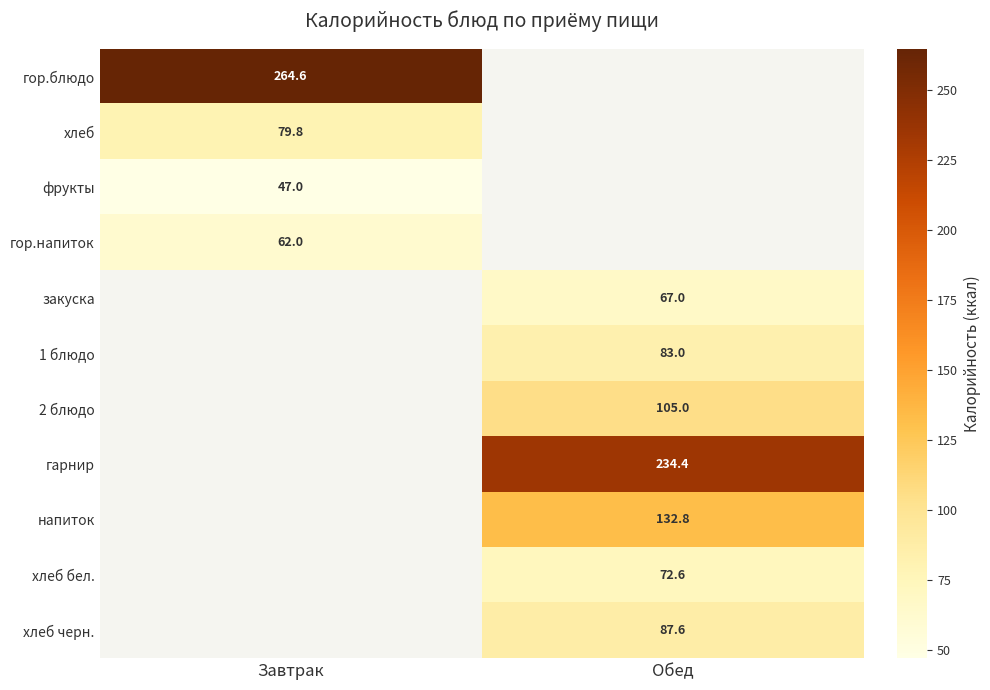

True or false: хлеб бел. has a value of 100.6 at Обед.

False